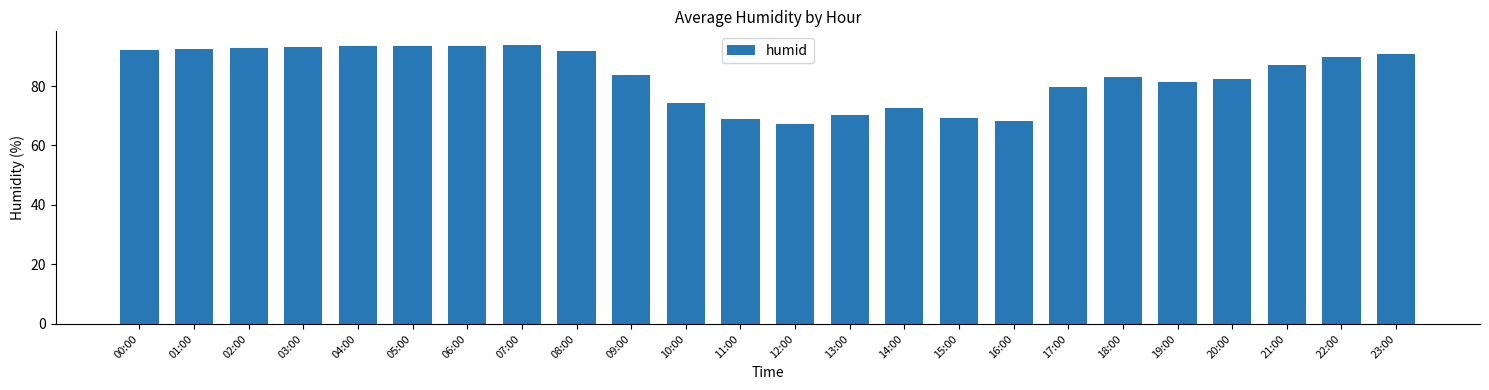

The value at 13:00 is 31.0. True or false?

False